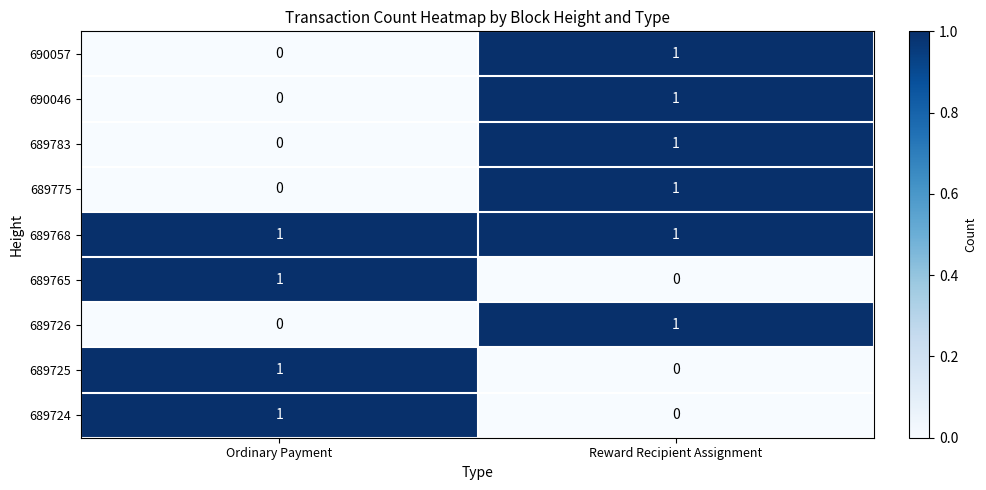

Which category has the highest value in the 689765 series?

Ordinary Payment